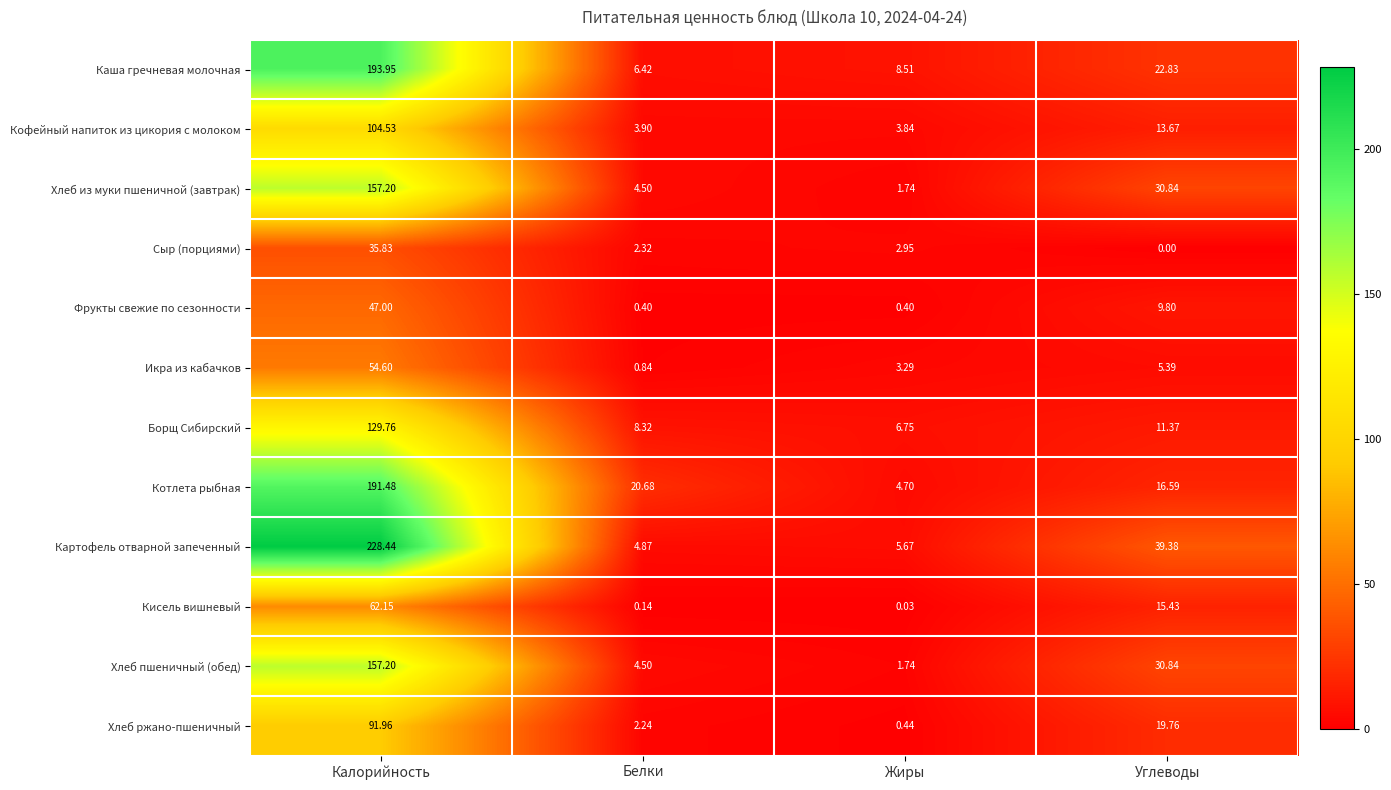

Rank the categories by Каша гречневая молочная value from lowest to highest.

Белки, Жиры, Углеводы, Калорийность